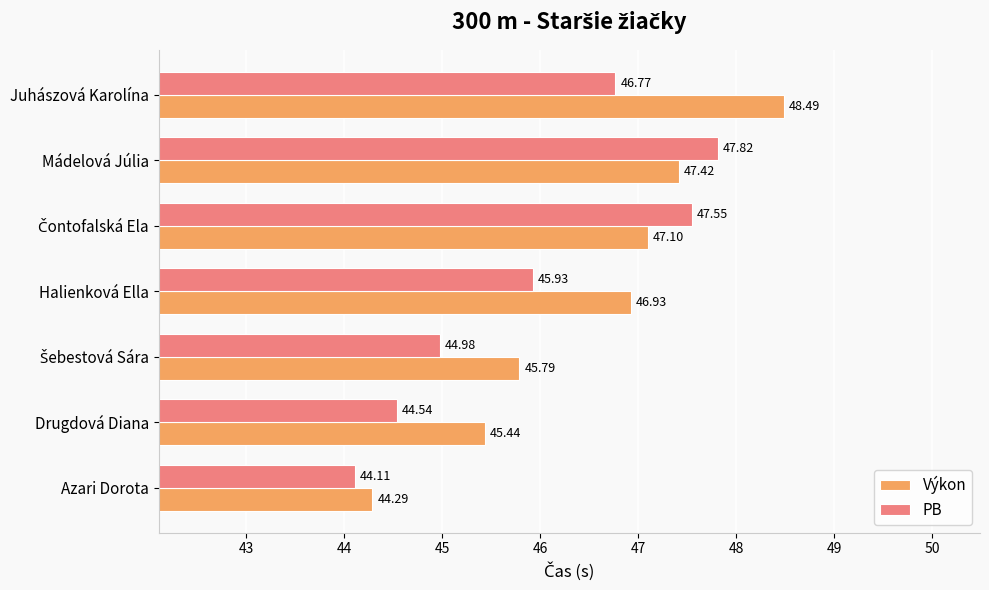

At which label does Výkon reach its minimum?

Azari Dorota